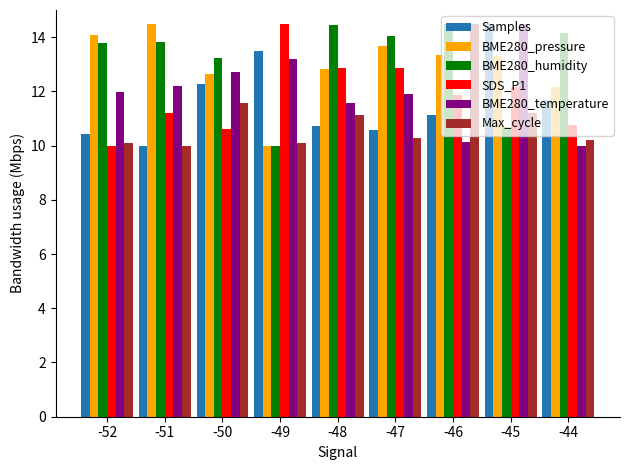

How many series are shown in this chart?

6